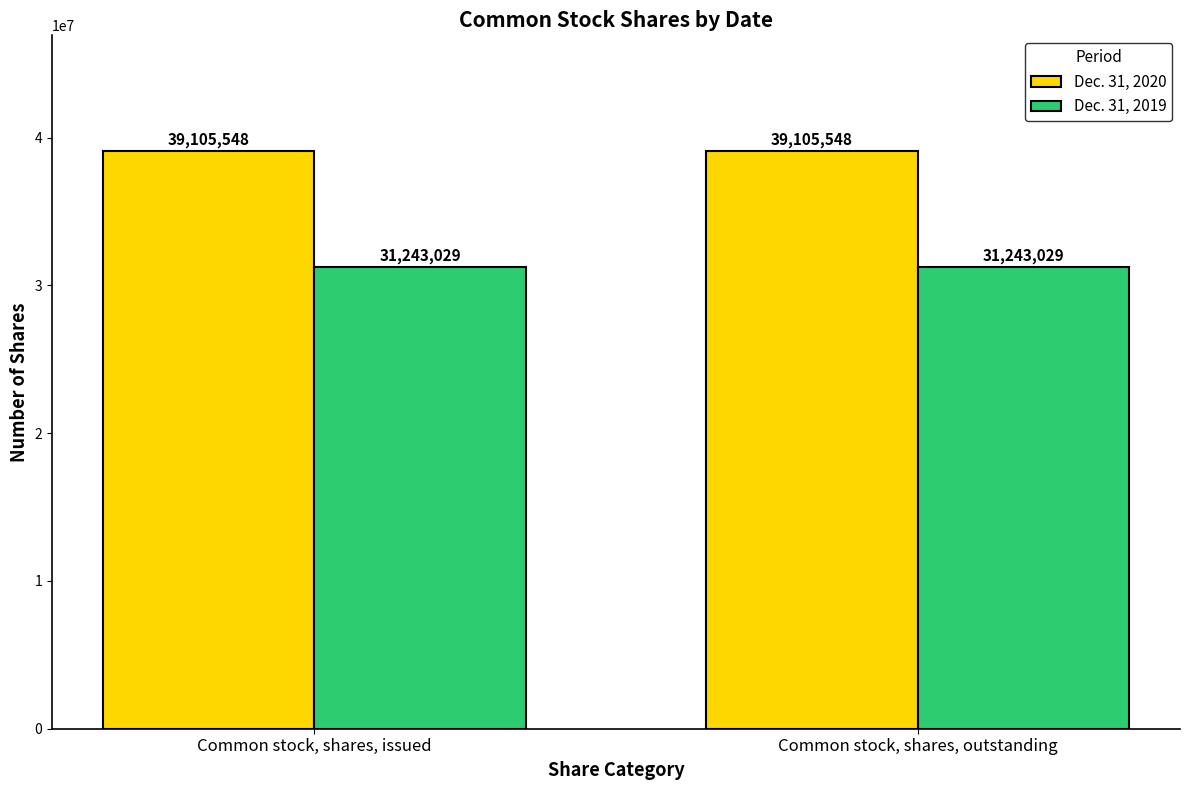

What is the smallest value displayed?

31243029